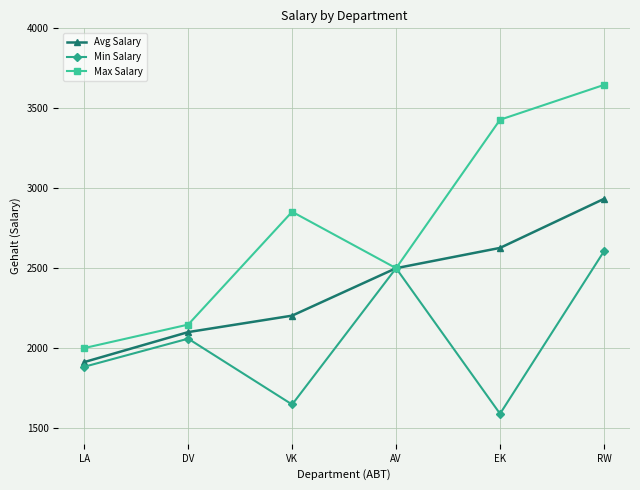

Rank the series by their average value, from highest to lowest.

Max Salary, Avg Salary, Min Salary